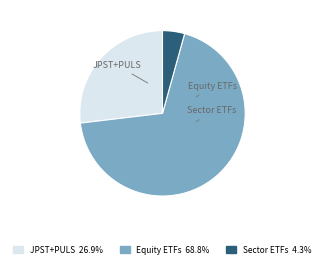

Is there a majority slice in this chart?

Yes